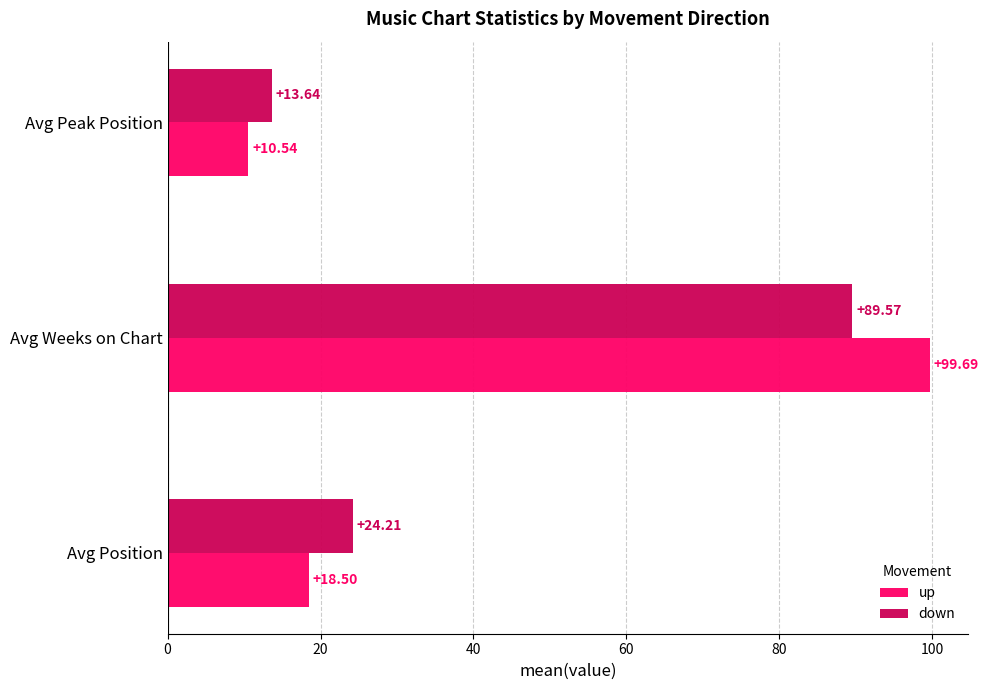

What are all the series names shown in the legend?

up, down